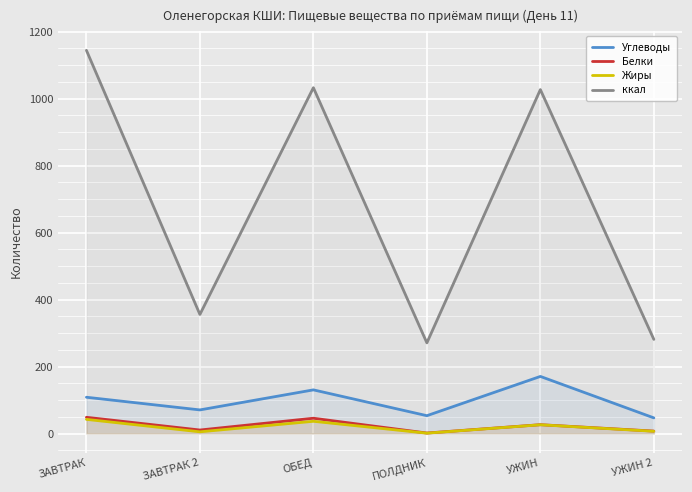

Which series has the largest total across all categories?

ккал